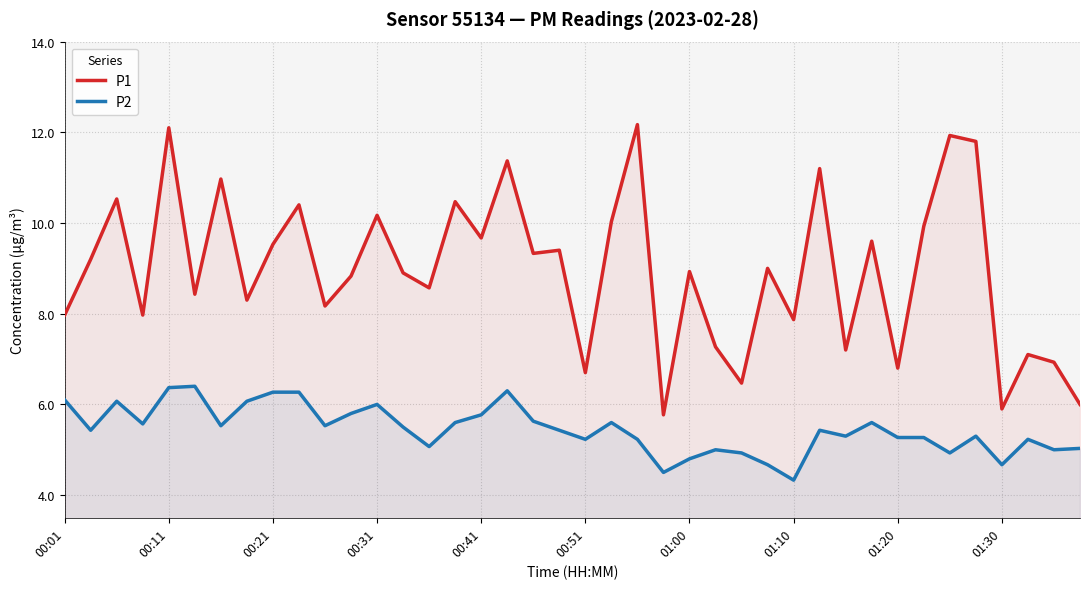

What is the difference between the maximum and minimum values in the P2 series?

2.1